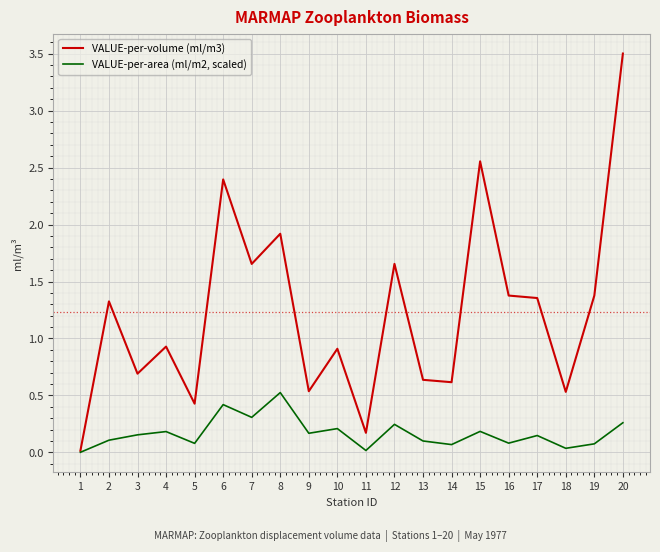

At which category is the sum across all series the highest?

20